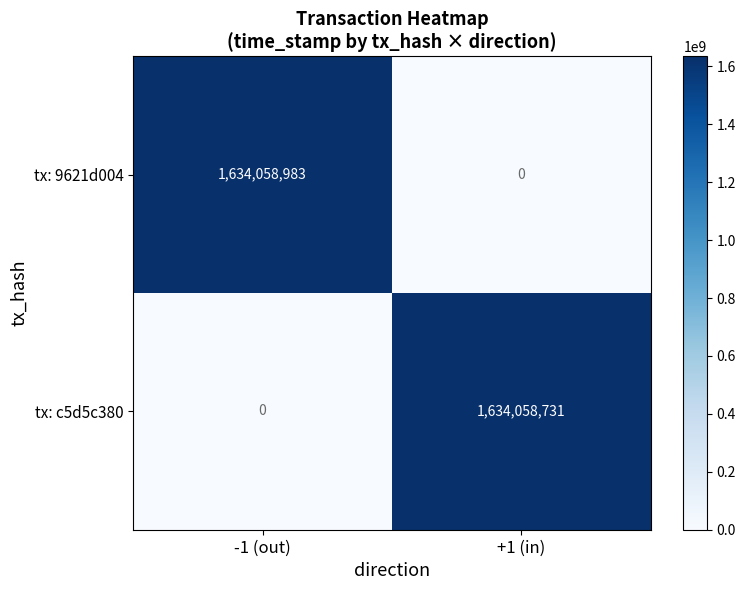

What is the sum of the tx: c5d5c380 values at +1 (in) and -1 (out)?

1634058731